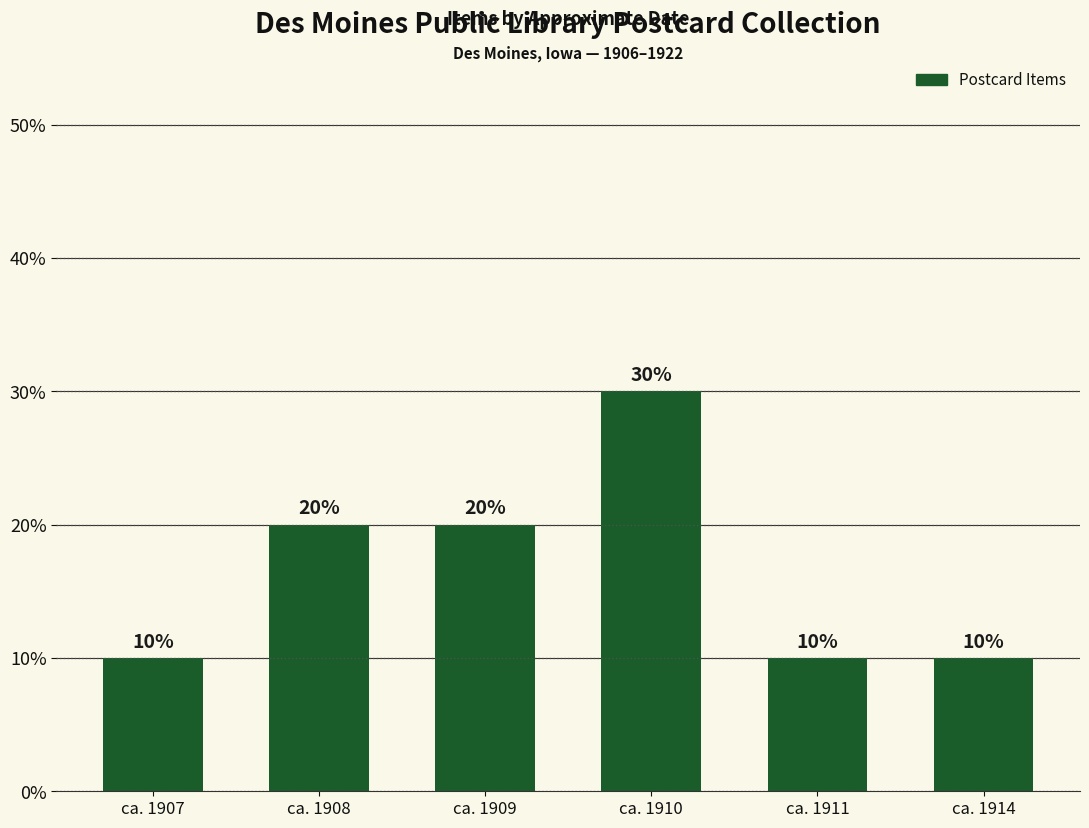

The value at ca. 1914 is 10. True or false?

True